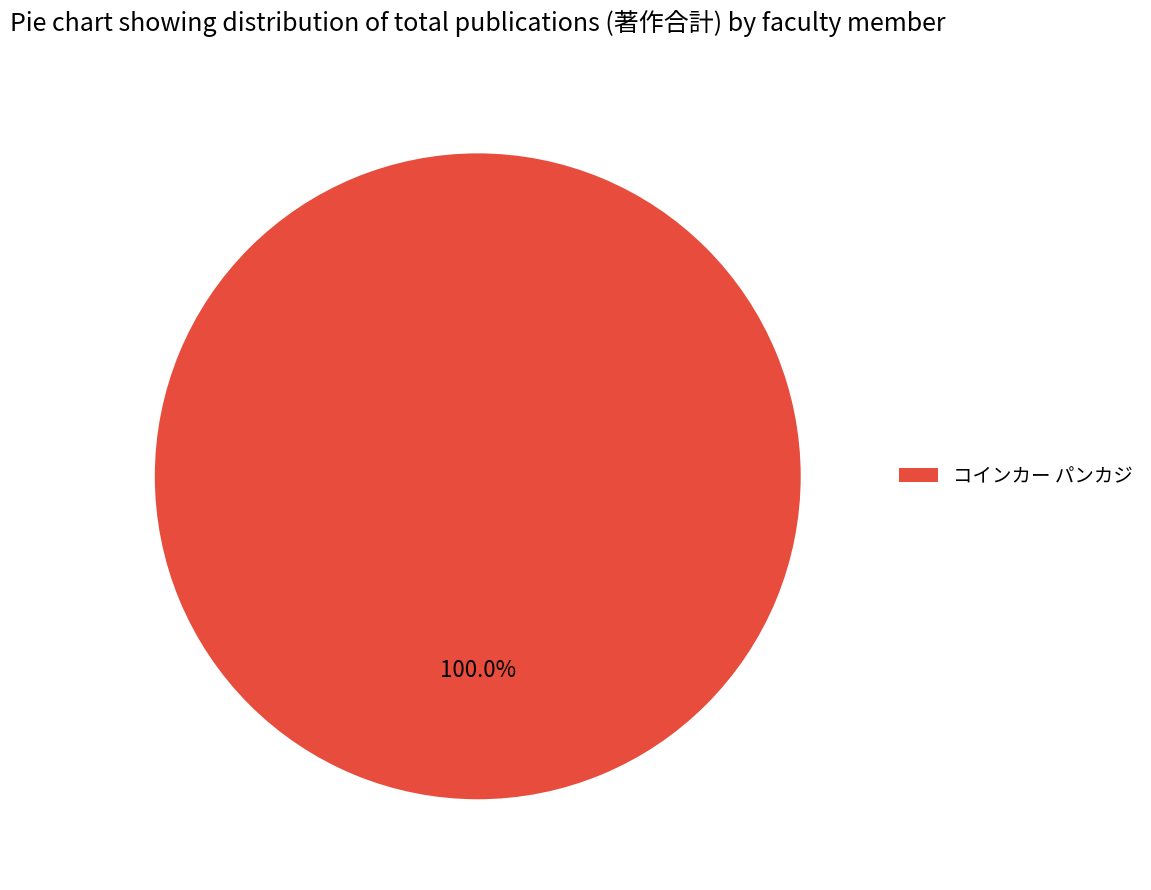

Rank the categories by value from highest to lowest.

コインカー パンカジ